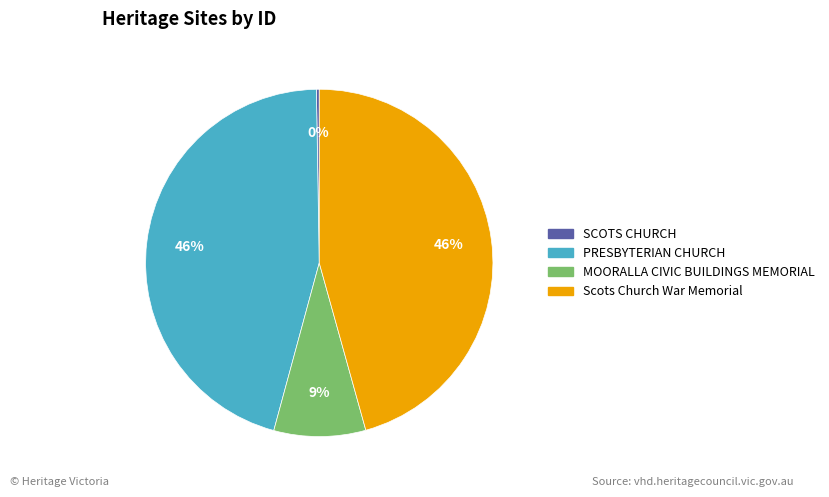

True or false: PRESBYTERIAN CHURCH accounts for 46% of the total.

True